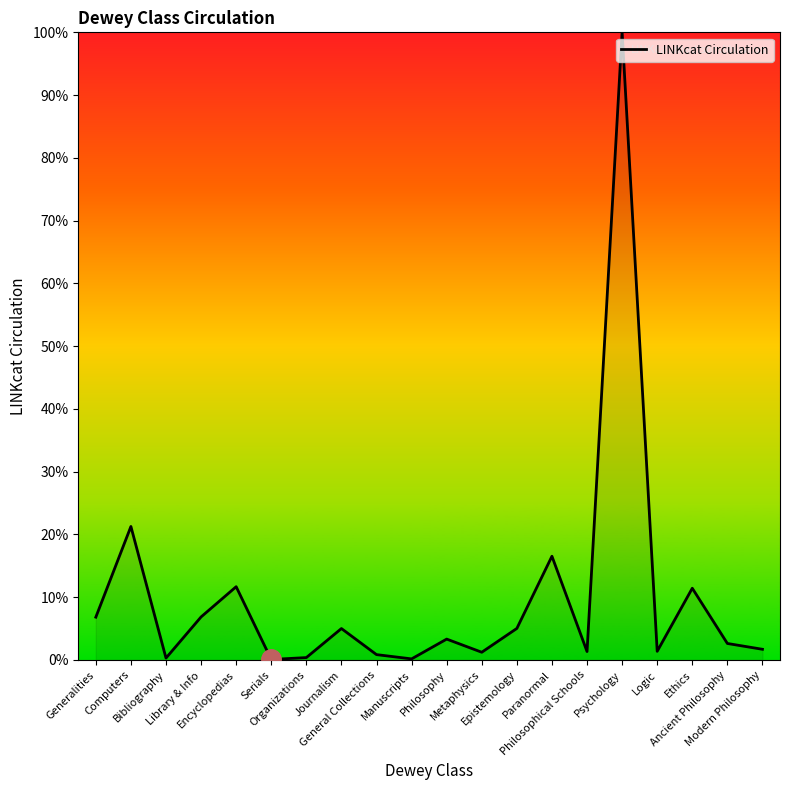

At which label does the data first exceed 3?

Generalities